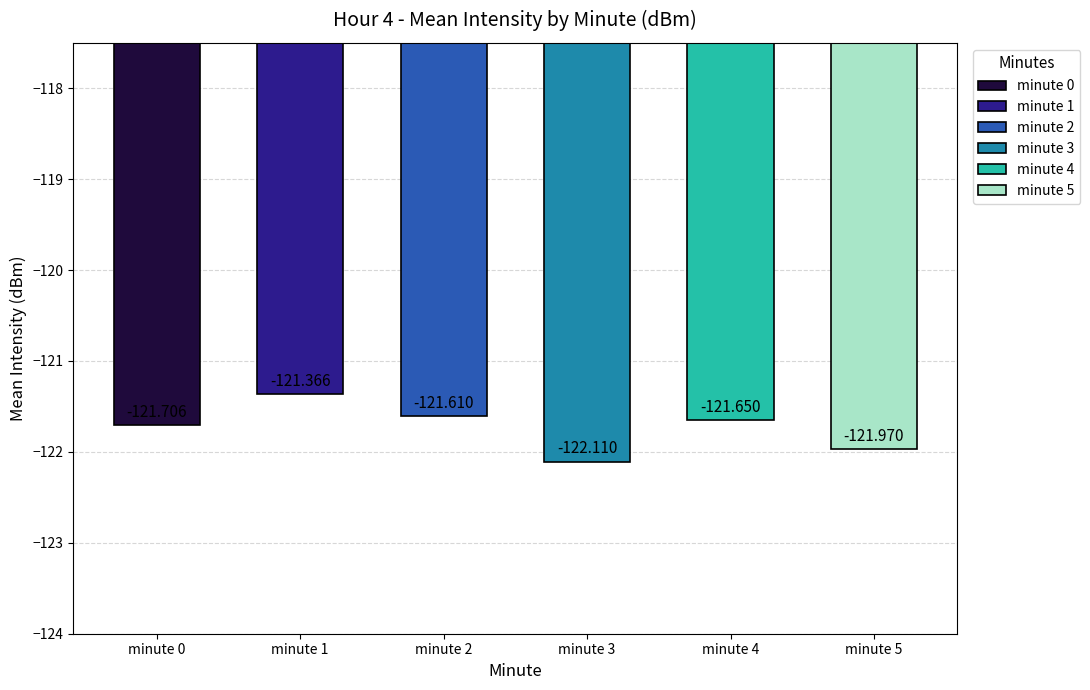

Which label corresponds to the smallest value in the chart?

minute 3